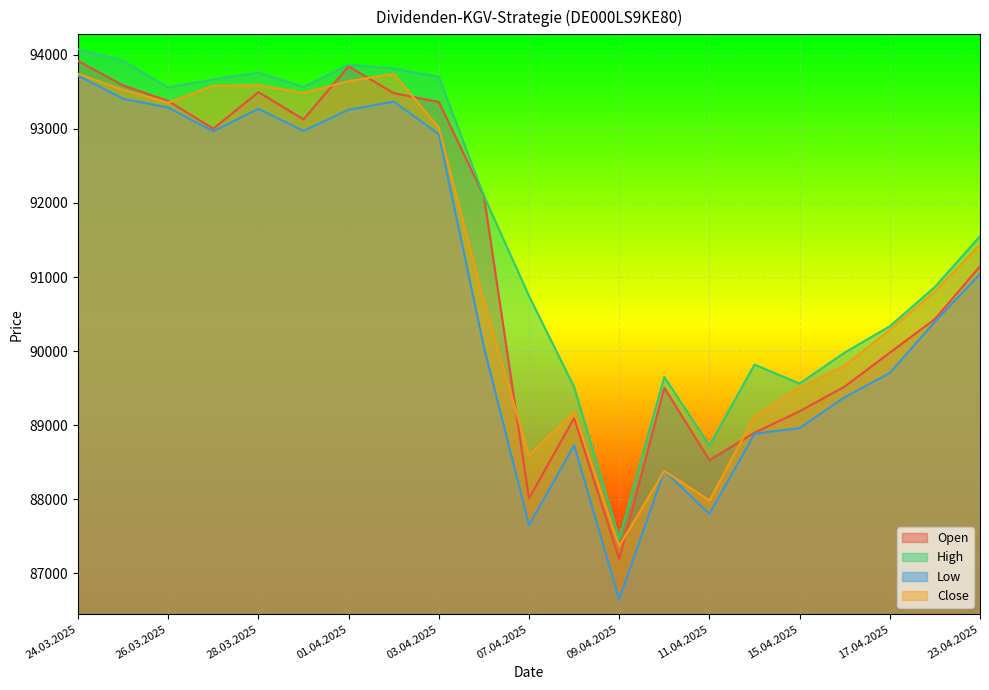

Which series changed the most between 24.03.2025 and 04.04.2025?

Low